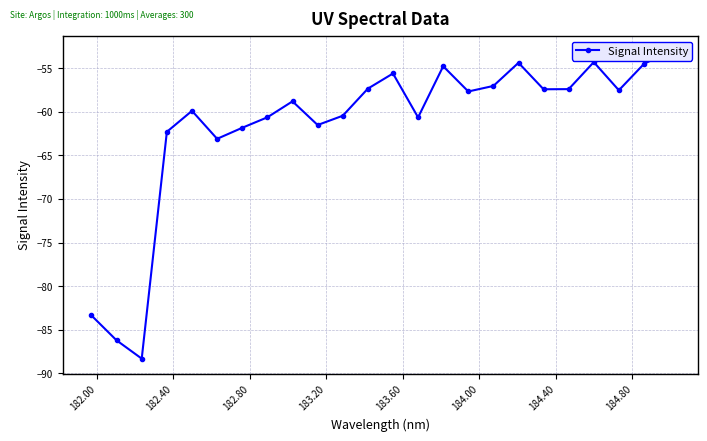

Count the number of data series in this chart.

1